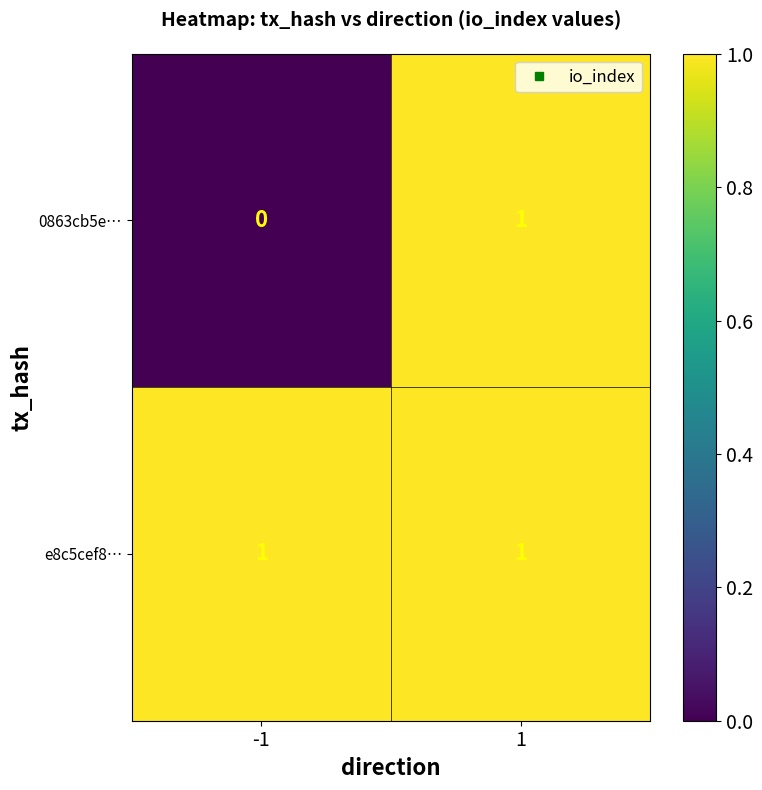

Which series has the largest range (max minus min)?

0863cb5e…